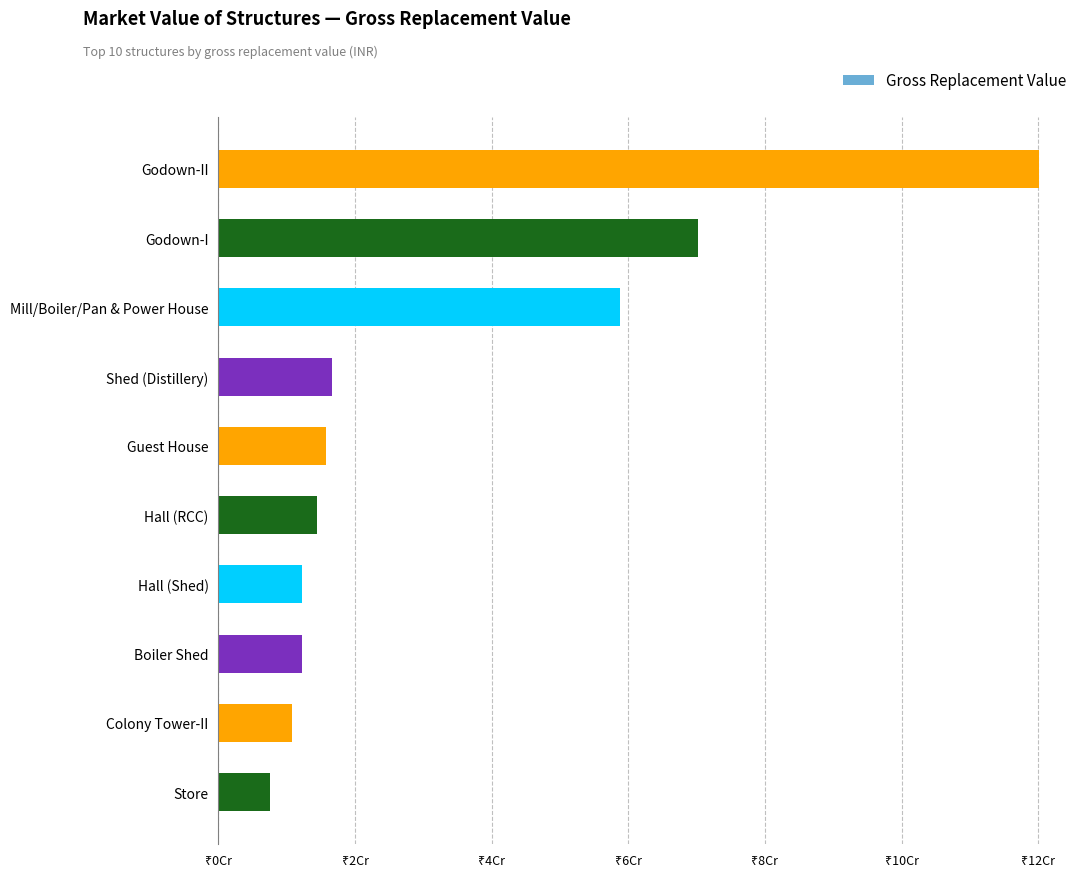

Does the chart contain any negative values?

No